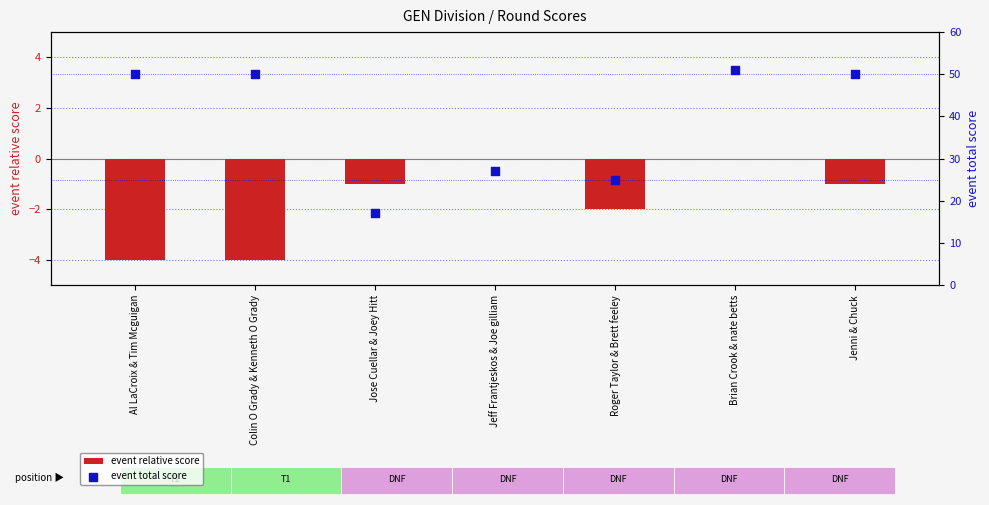

Is the value of event relative score at Colin O Grady & Kenneth O Grady greater than the value of event total score at Jeff Frantjeskos & Joe gilliam?

No